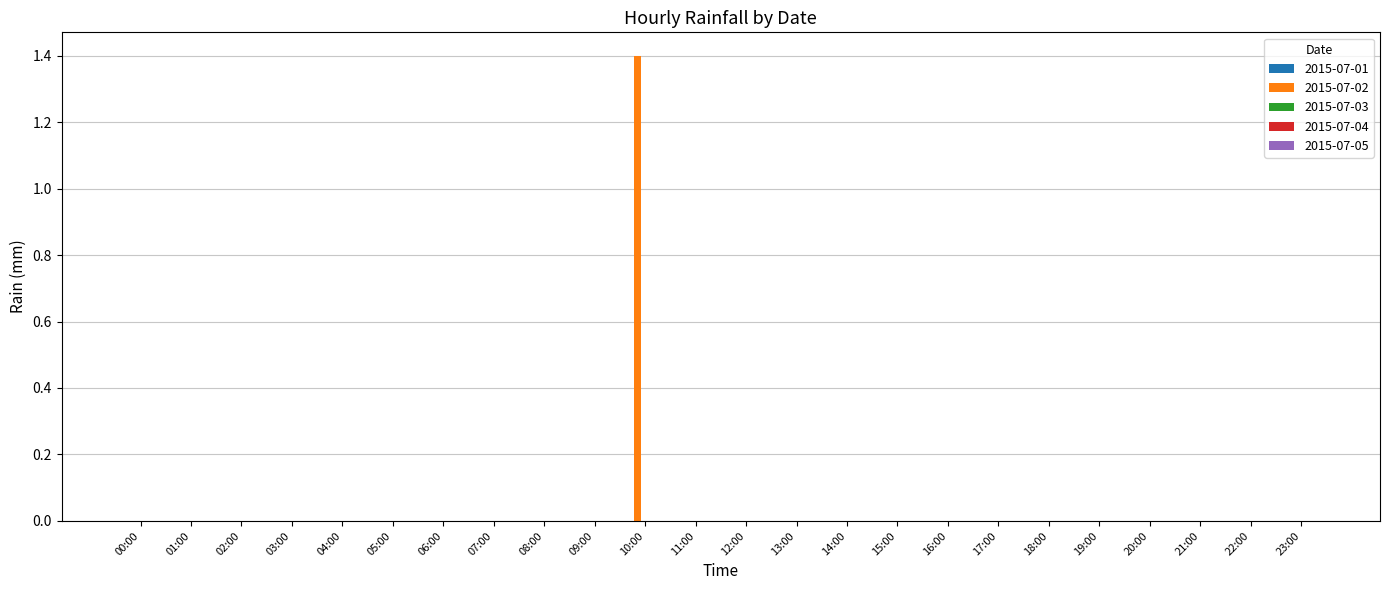

Reading left to right, transcribe all the data shown in this chart.

00:00=0.0	01:00=0.0	02:00=0.0	03:00=0.0	04:00=0.0	05:00=0.0	06:00=0.0	07:00=0.0	08:00=0.0	09:00=0.0	10:00=1.4	11:00=0.0	12:00=0.0	13:00=0.0	14:00=0.0	15:00=0.0	16:00=0.0	17:00=0.0	18:00=0.0	19:00=0.0	20:00=0.0	21:00=0.0	22:00=0.0	23:00=0.0